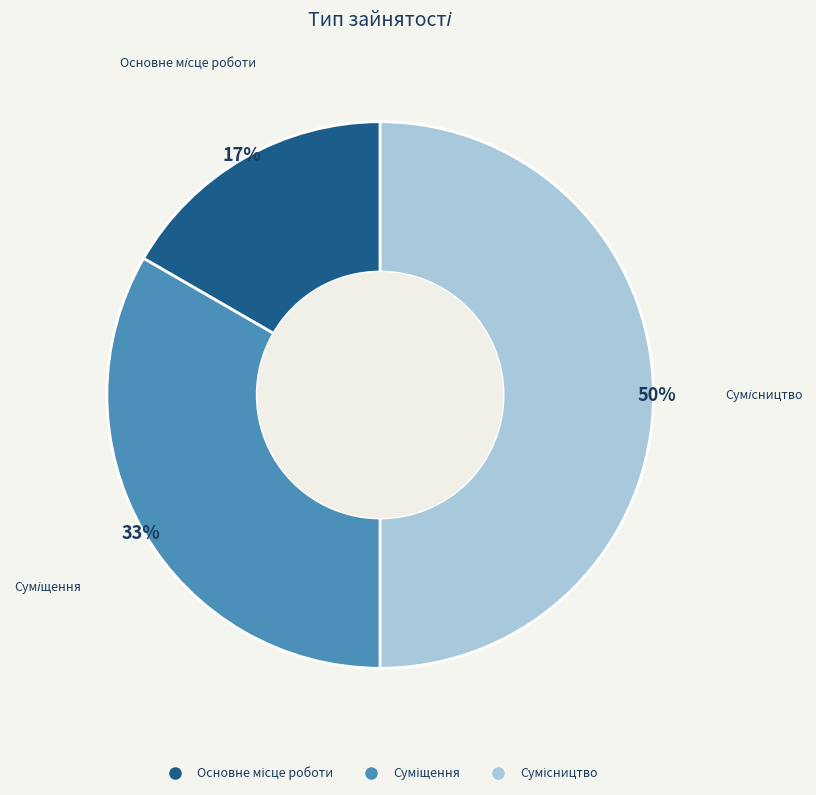

Count the number of slices in the pie.

3